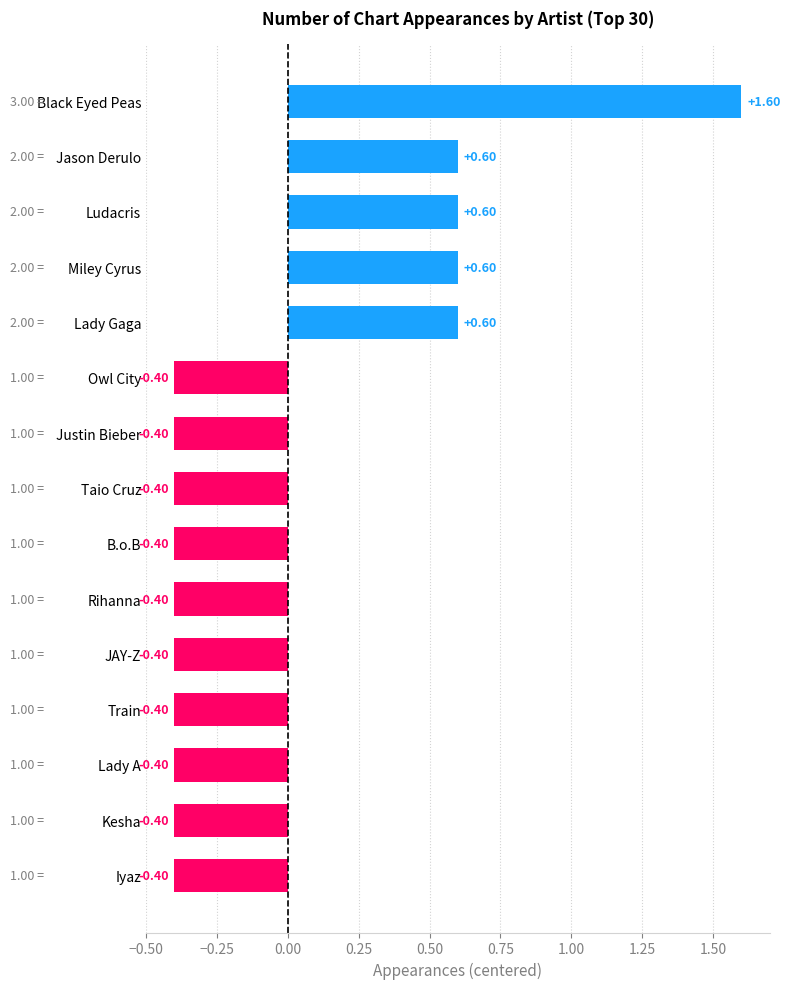

Which category has the highest value across all series?

Black Eyed Peas